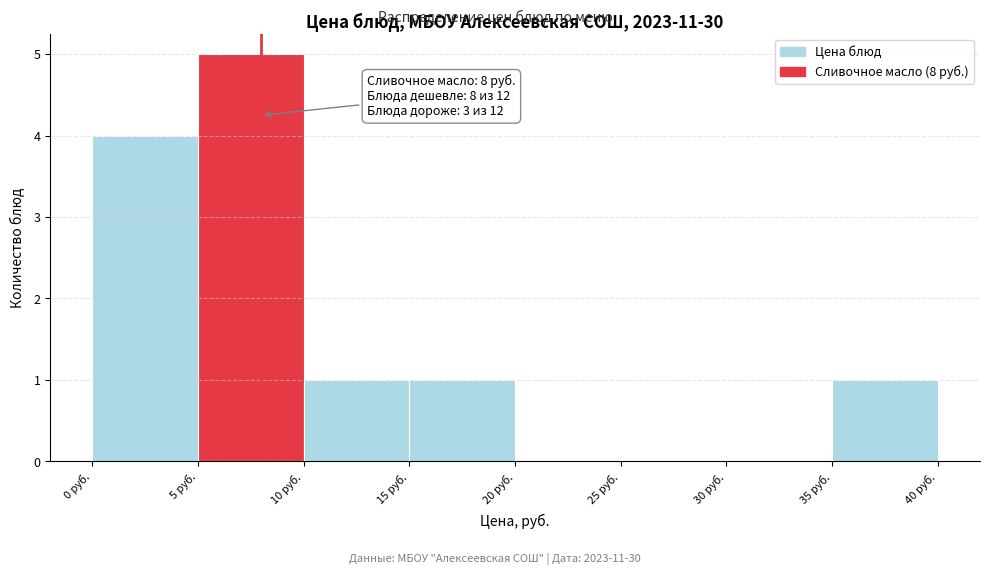

Which range on the x-axis has the tallest bar?

5 to 10